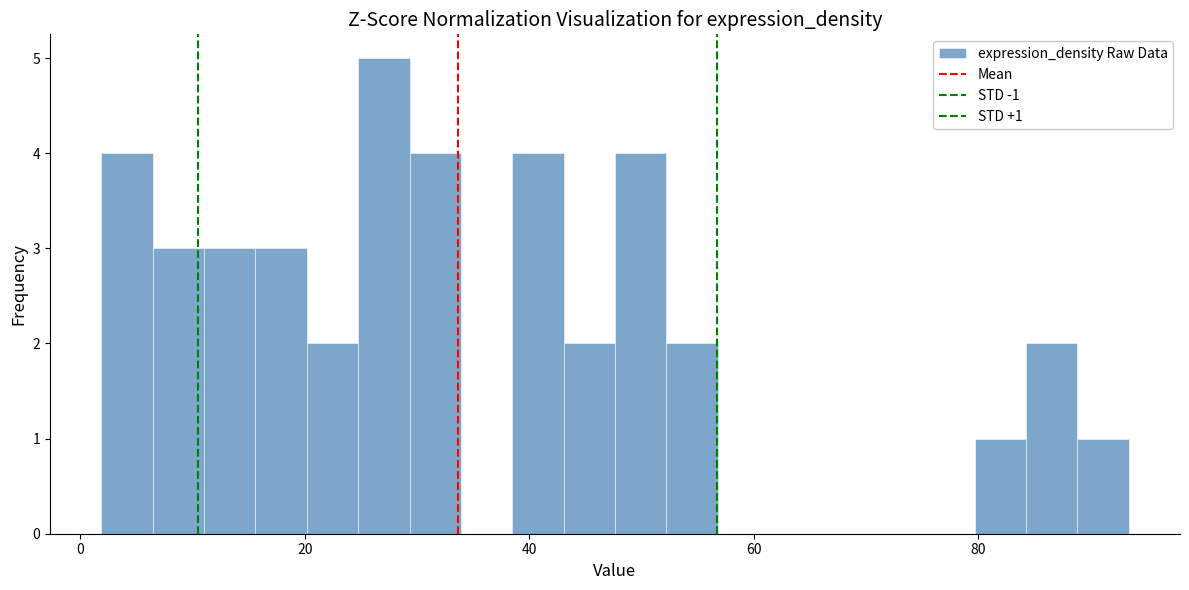

Read against the x-axis, roughly where is the centre of the tallest bar?

28